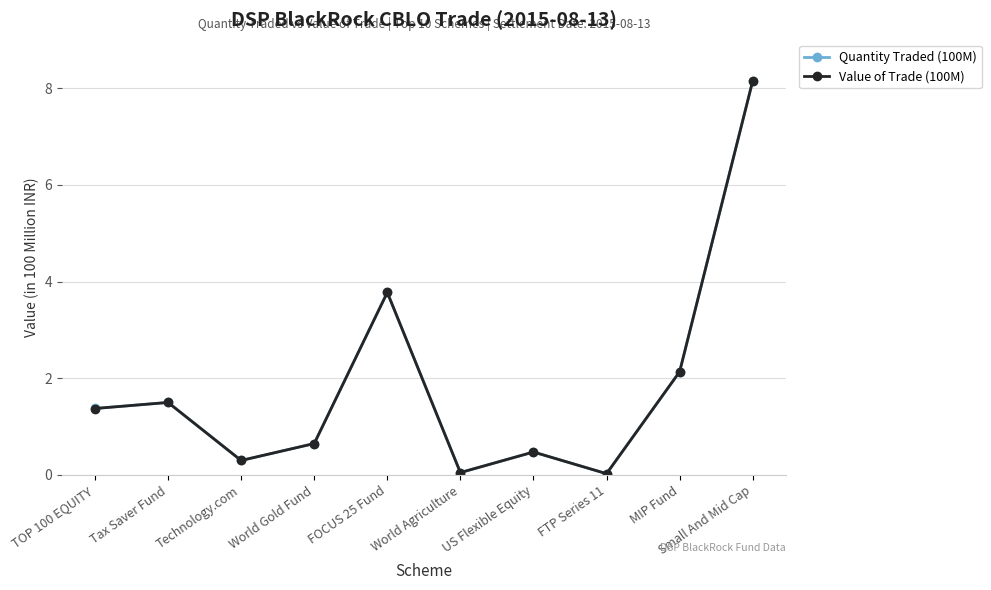

True or false: Quantity Traded (100M) and Value of Trade (100M) intersect in this chart.

False